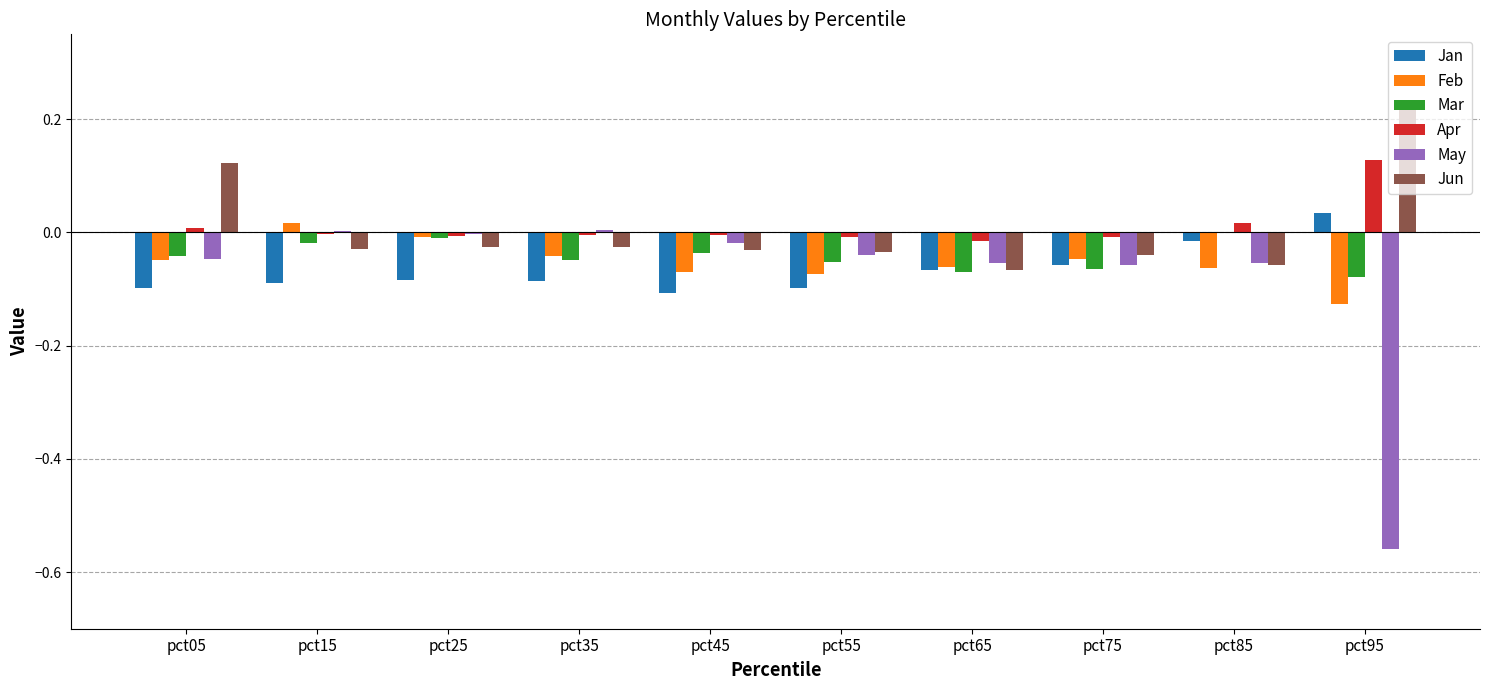

Is the value of Jan at pct95 greater than the value of May at pct75?

Yes